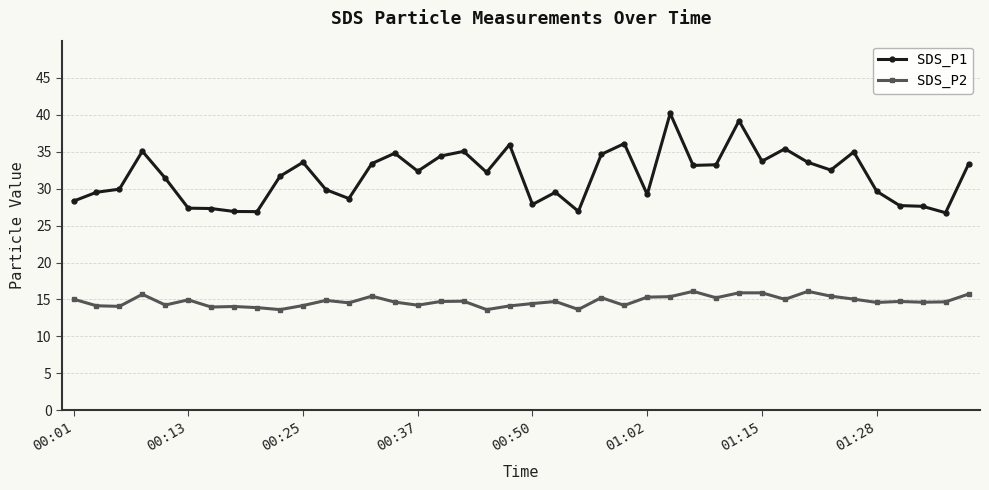

What is the average value of the SDS_P2 series?

14.8